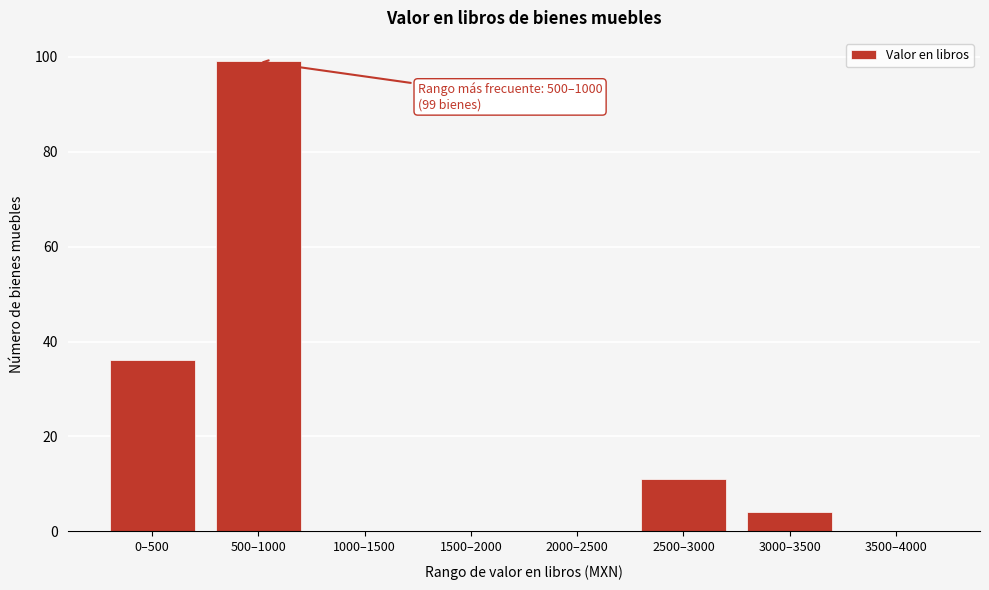

Reading right to left, list all the values displayed in this chart.

3500–4000=0	3000–3500=4	2500–3000=11	2000–2500=0	1500–2000=0	1000–1500=0	500–1000=99	0–500=36